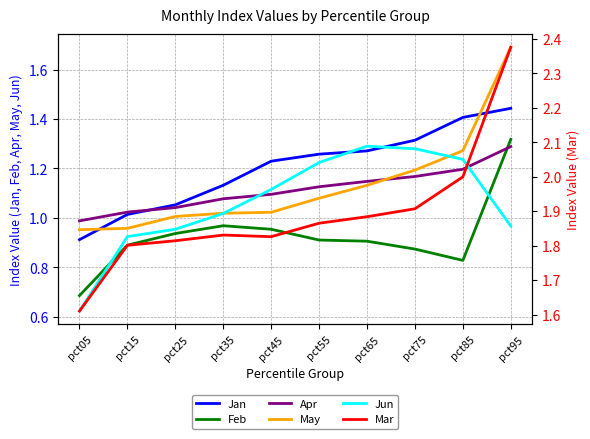

What is the maximum value shown in the chart?

2.4